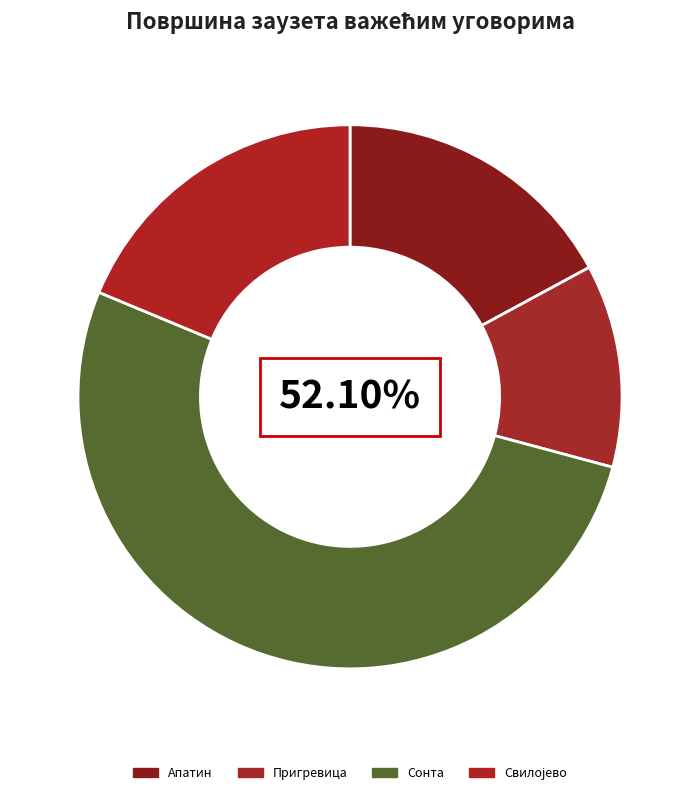

Which slice represents more than half of the pie?

Сонта